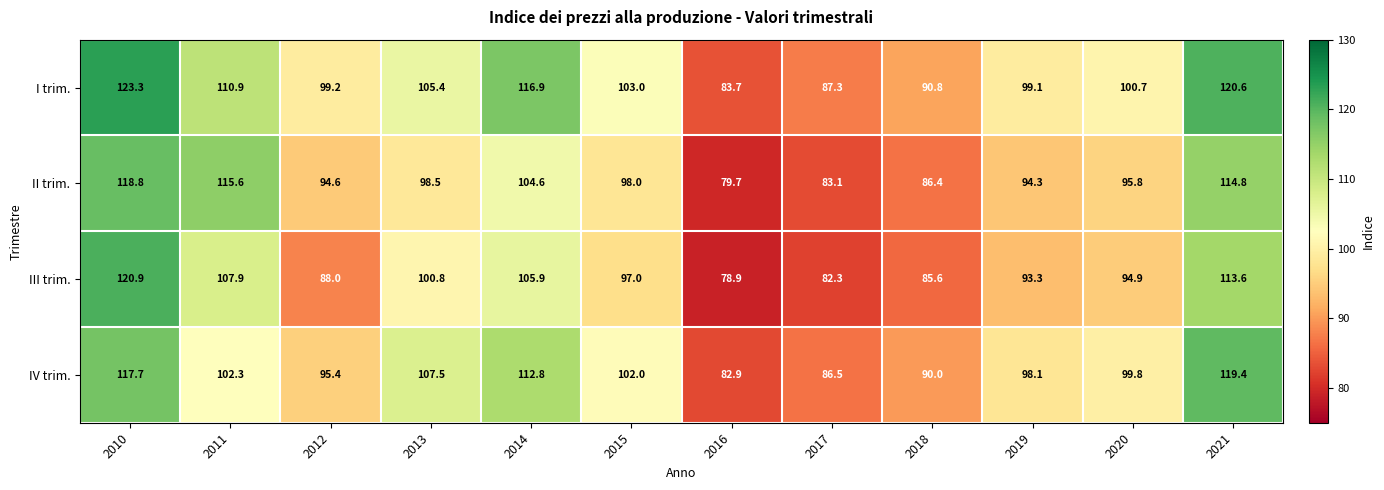

Read the II trim. value at 2015.

98.0